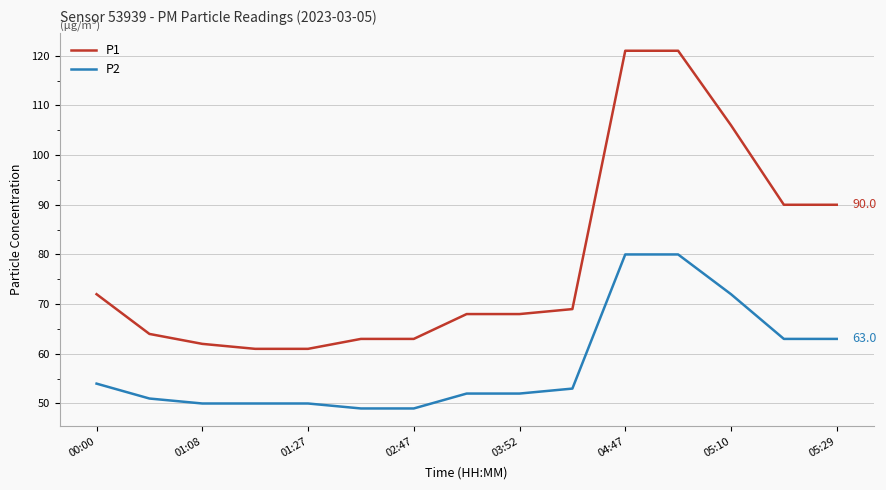

List the series in order of their overall mean, highest first.

P1, P2